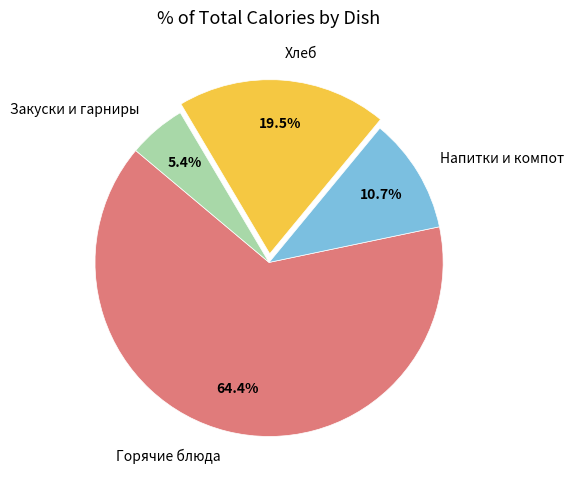

What is the largest slice in the pie chart?

Горячие блюда